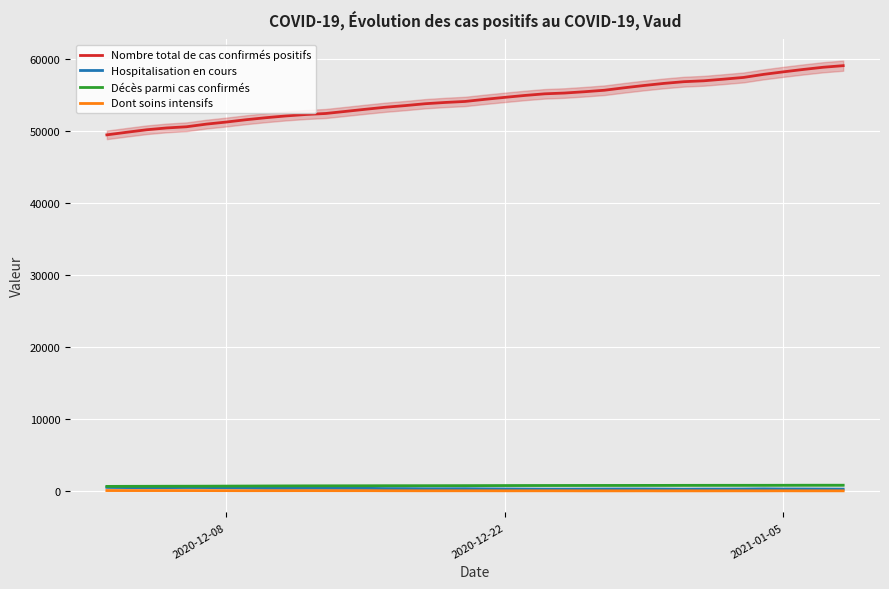

True or false: Nombre total de cas confirmés positifs and Décès parmi cas confirmés intersect in this chart.

False